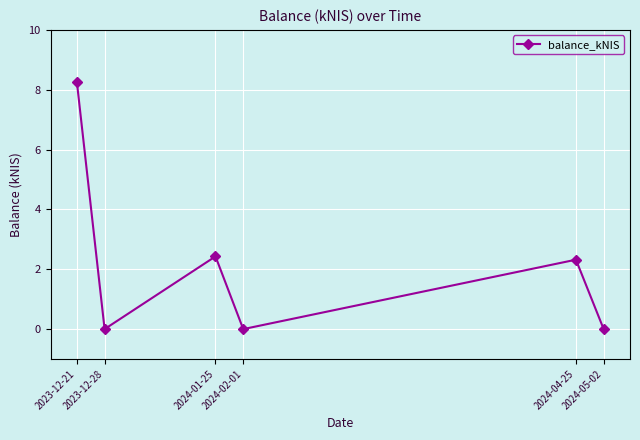

How many points are higher than both their immediate neighbors (excluding endpoints)?

2